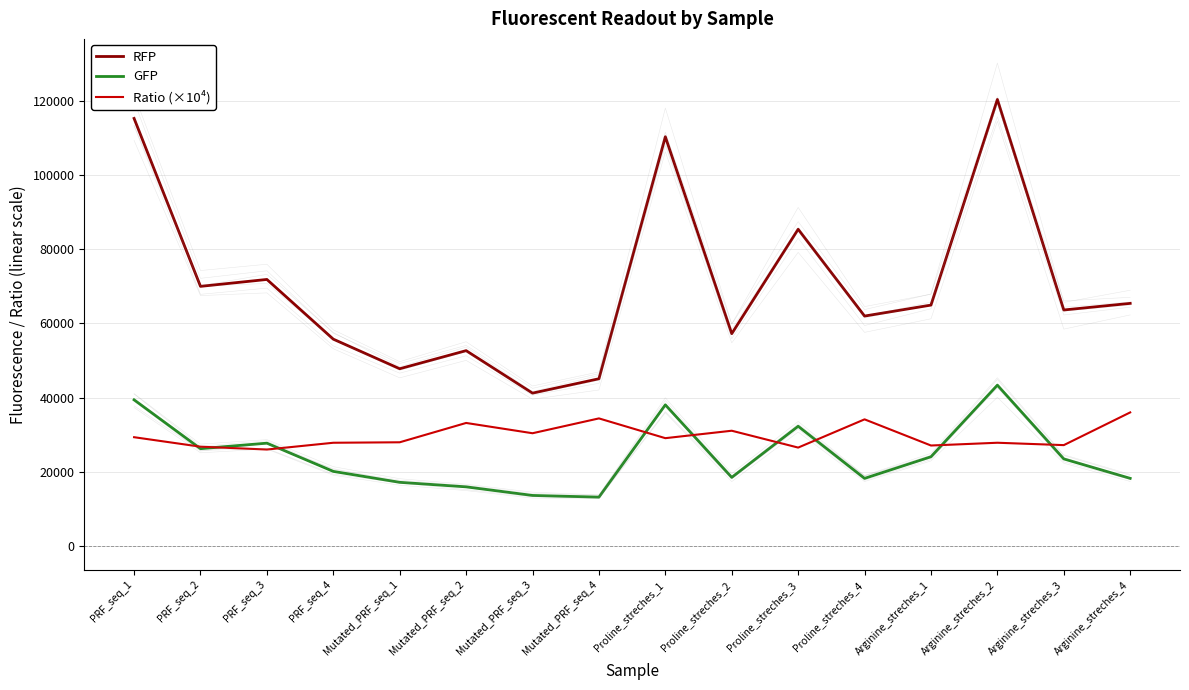

What is the label of the 9th point from the left?

Proline_streches_1